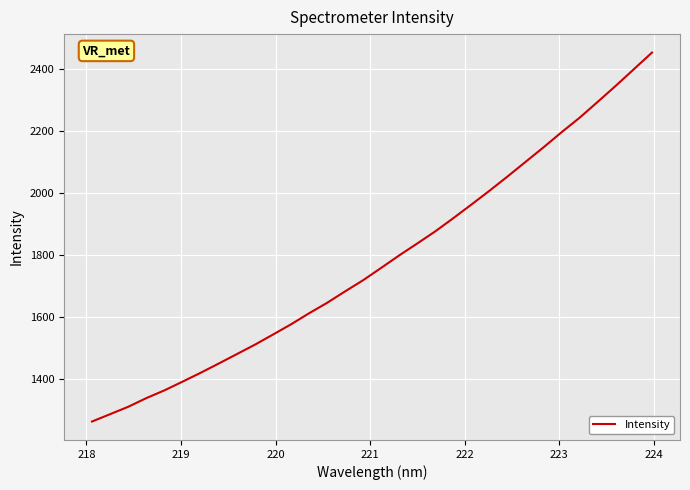

True or false: the data has more than 2 interior local peaks.

False